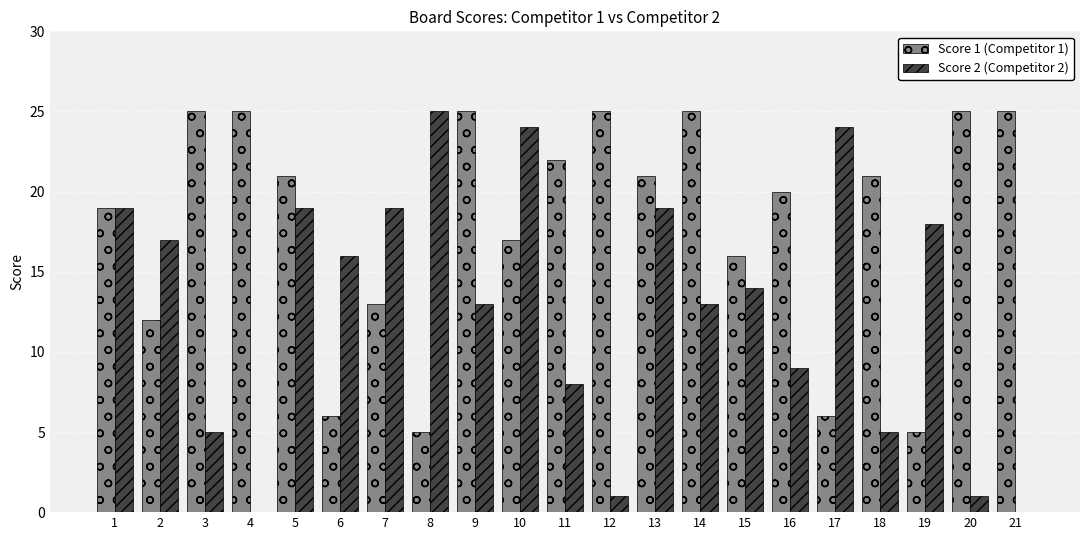

Reading left to right, what are all the values shown in this chart?

Score 1 (Competitor 1): 1=19	2=12	3=25	4=25	5=21	6=6	7=13	8=5	9=25	10=17	11=22	12=25	13=21	14=25	15=16	16=20	17=6	18=21	19=5	20=25	21=25
Score 2 (Competitor 2): 1=19	2=17	3=5	4=0	5=19	6=16	7=19	8=25	9=13	10=24	11=8	12=1	13=19	14=13	15=14	16=9	17=24	18=5	19=18	20=1	21=0